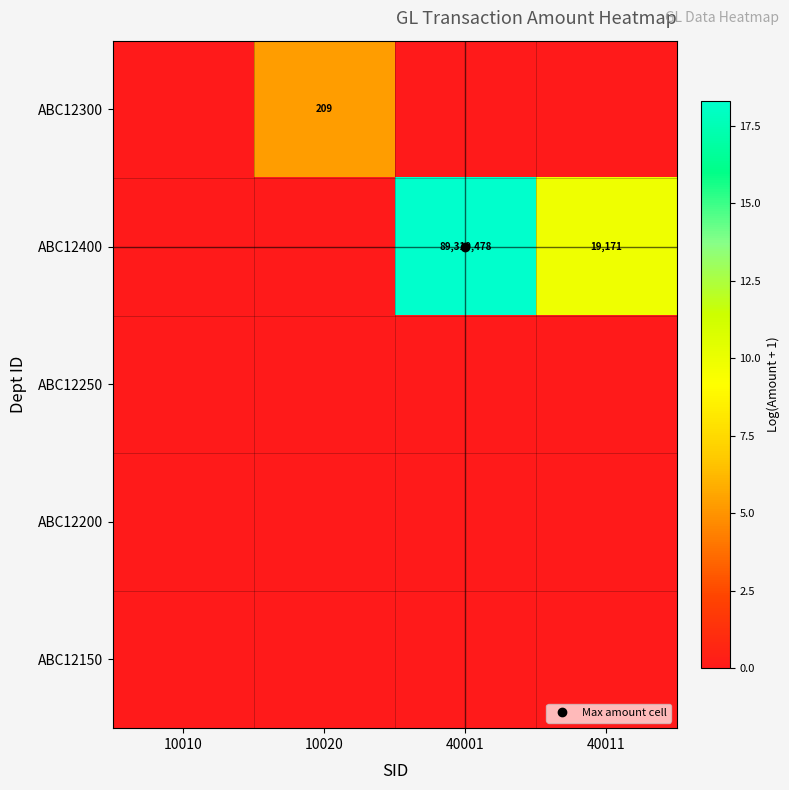

Is the value of ABC12400 at 40001 greater than the value of ABC12250 at 10010?

Yes